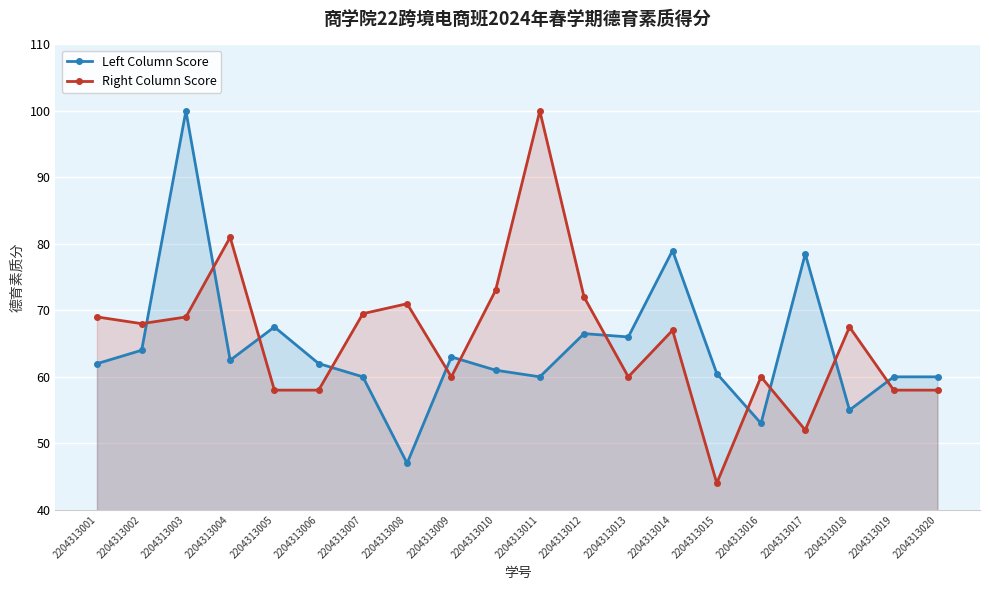

What is the maximum value shown in the chart?

100.0